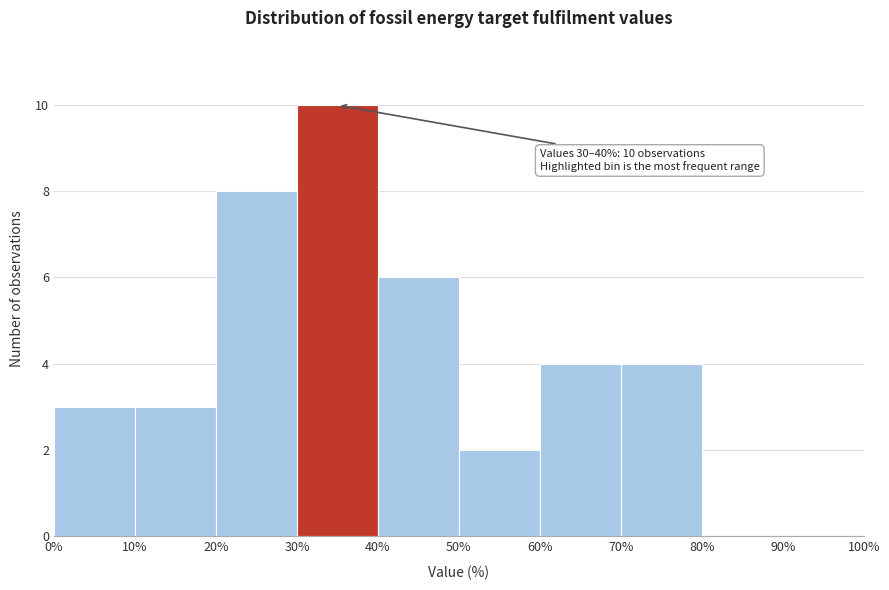

Over which range of the x-axis is the bar tallest?

30% to 40%